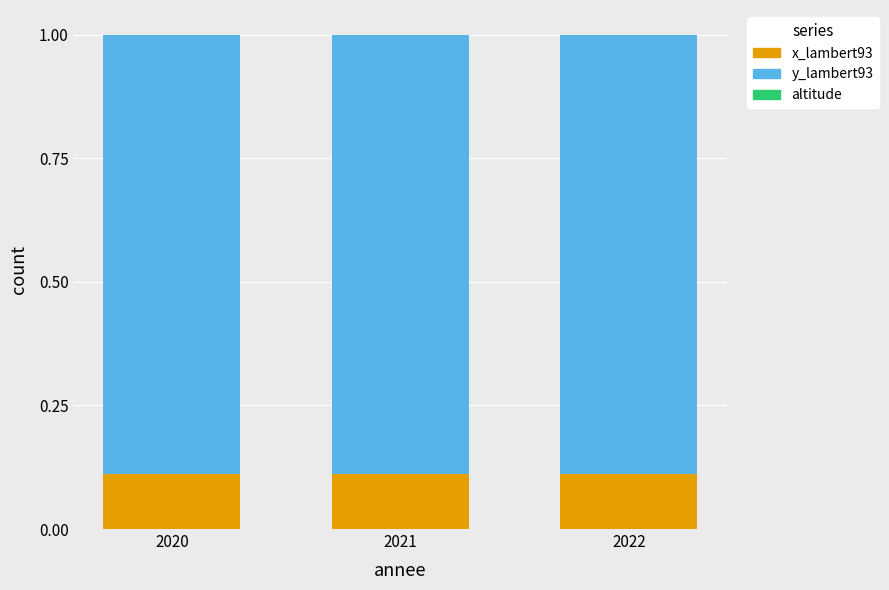

What is the sum of all x_lambert93 values?

0.3